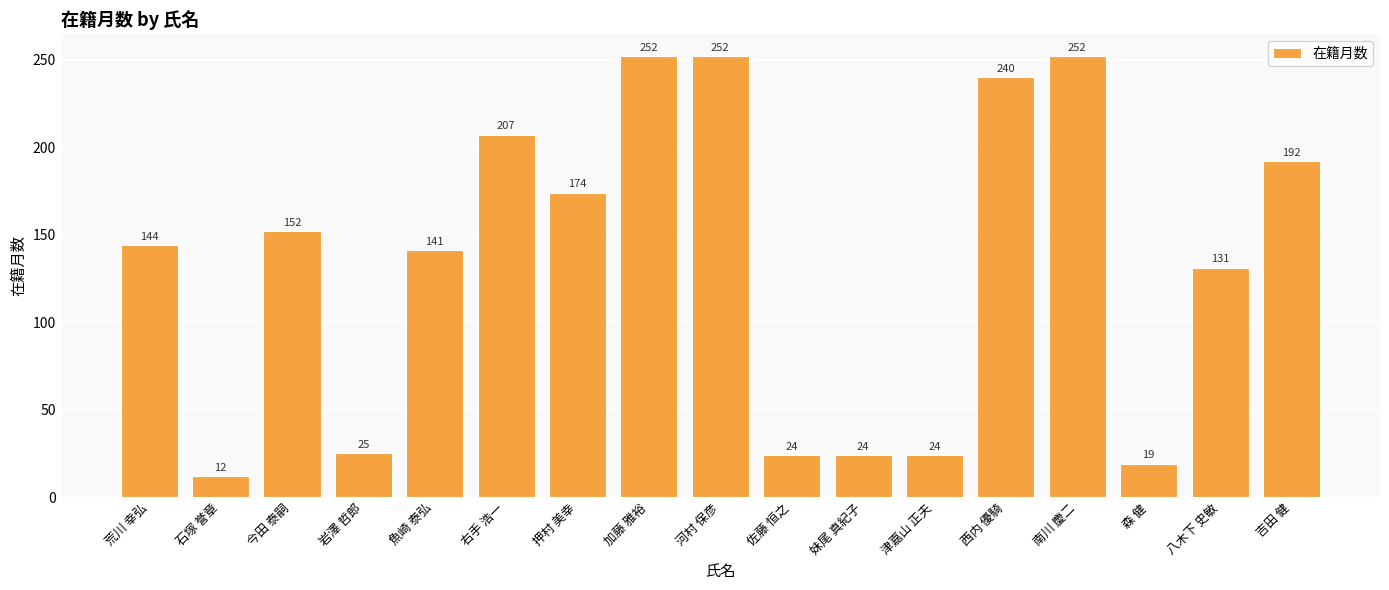

What is the label of the 1st bar from the left?

荒川 幸弘